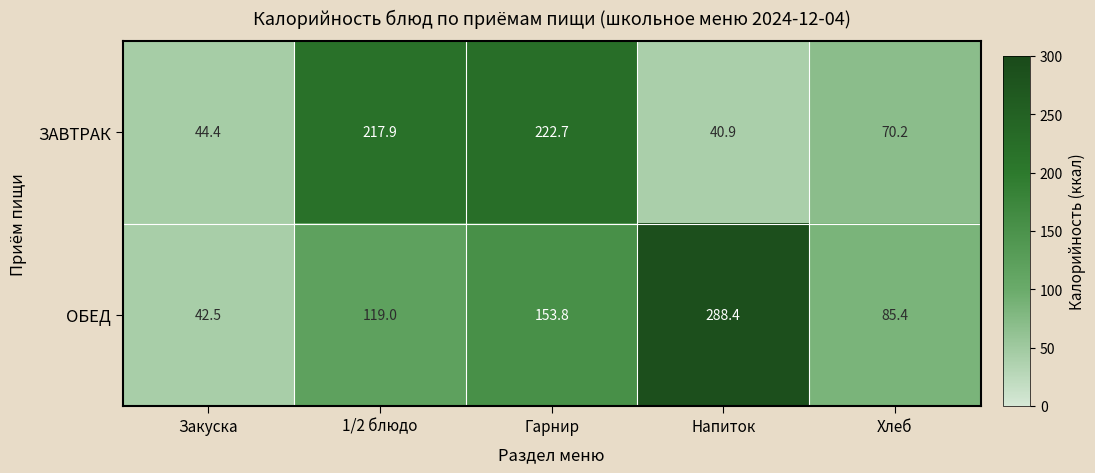

List the series in order of their overall mean, highest first.

ОБЕД, ЗАВТРАК